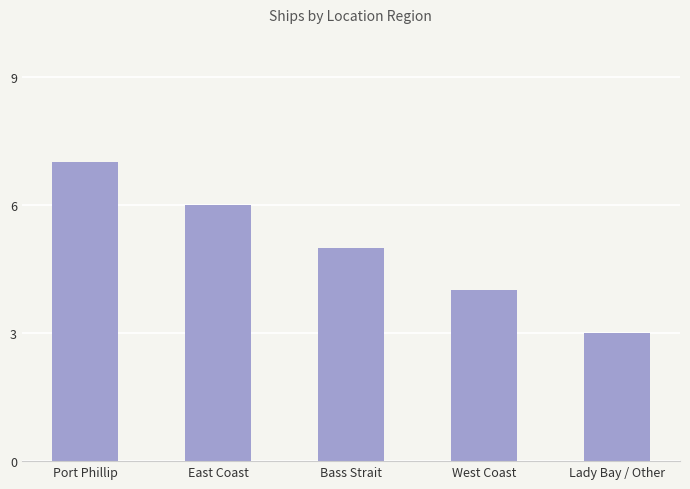

How many values are below 5?

2